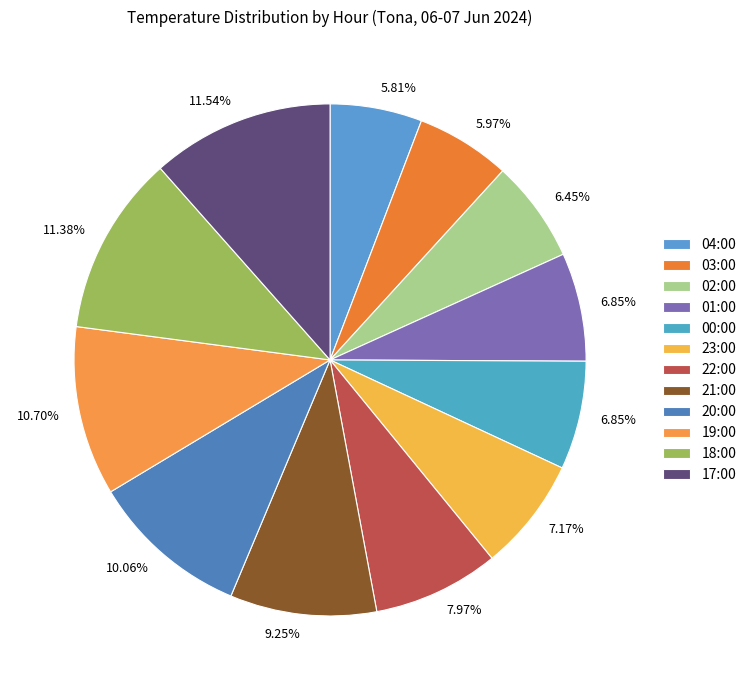

The 01:00 slice represents 7% of the pie. True or false?

True